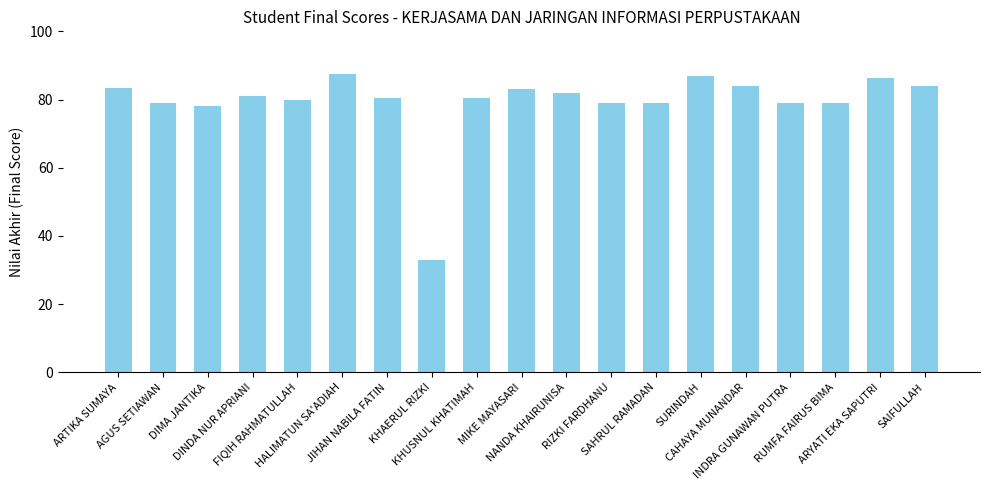

What is the maximum value shown in the chart?

87.4